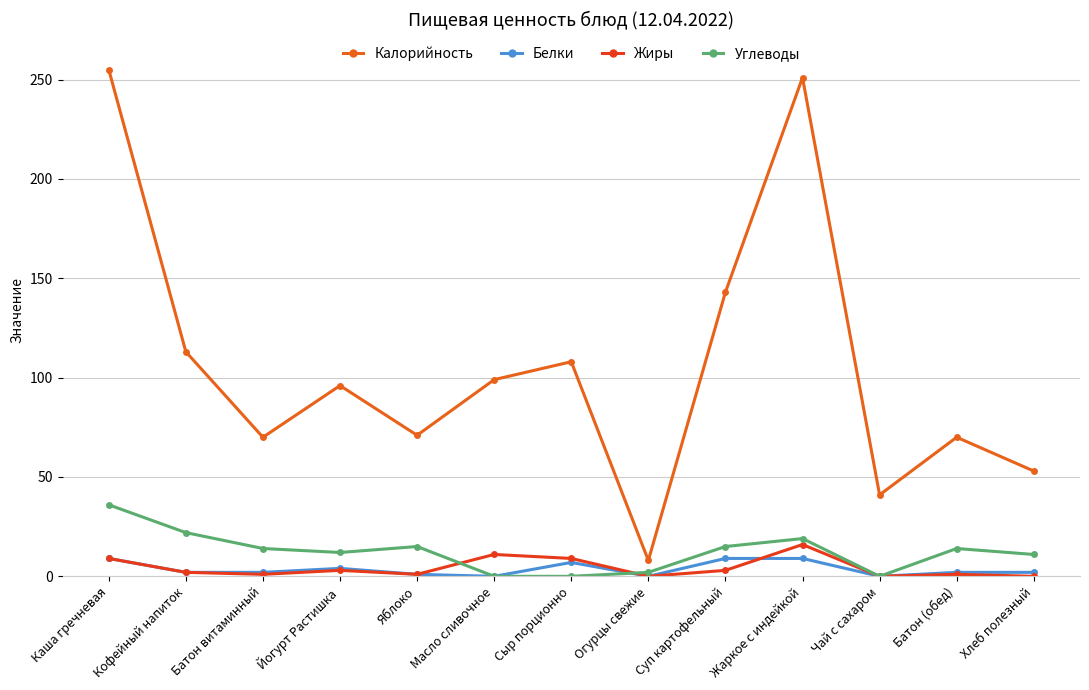

Is it true that Белки equals 2 at Батон витаминный?

True